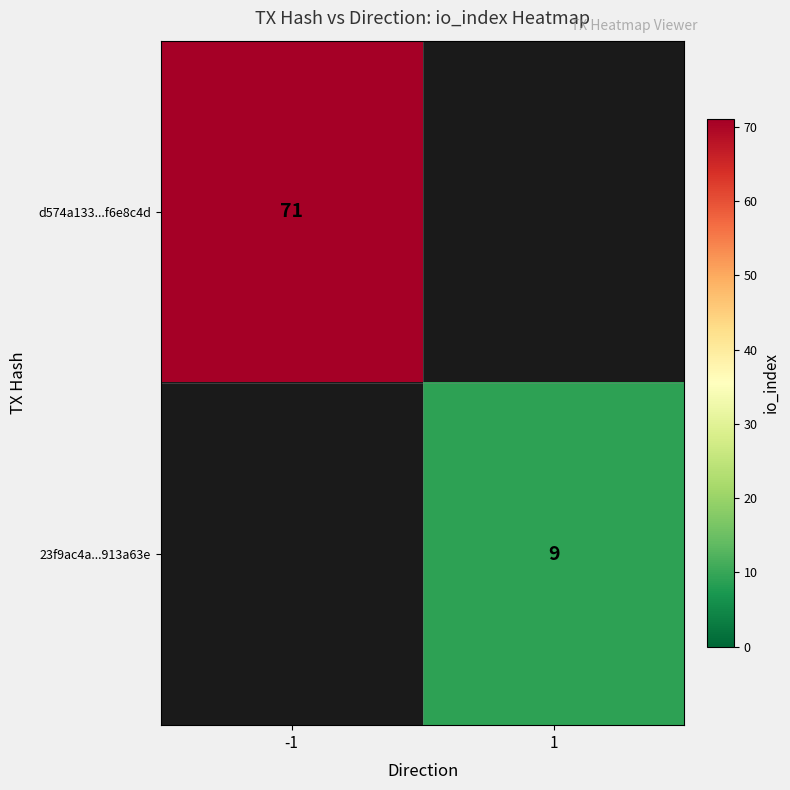

Is it true that 23f9ac4a...913a63e equals 16.0 at 1?

False